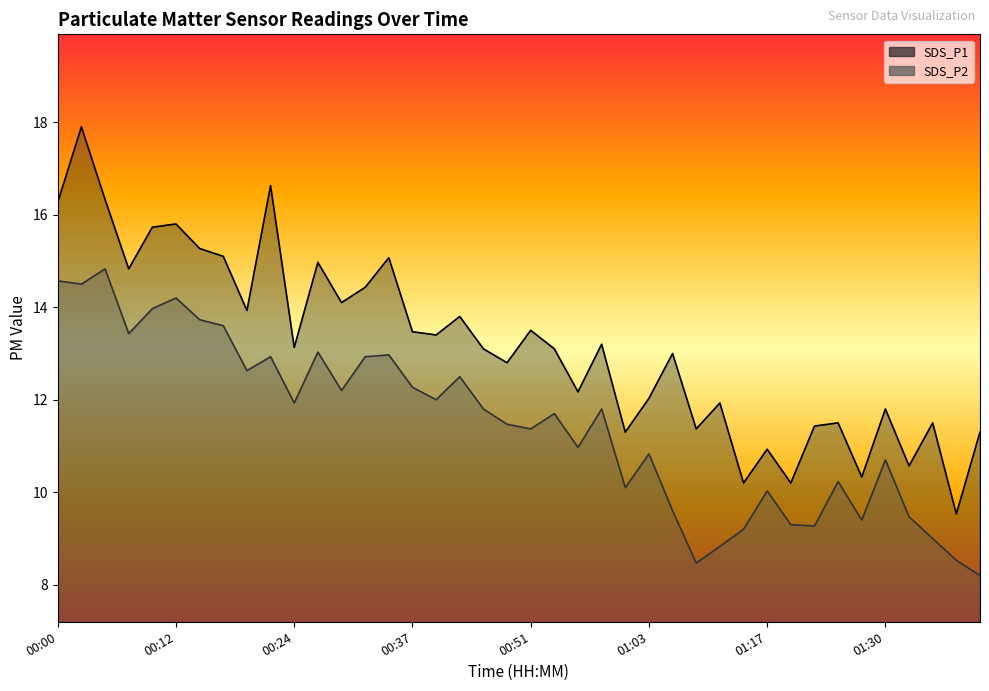

Which has a higher value, 01:12 or 00:07?

00:07